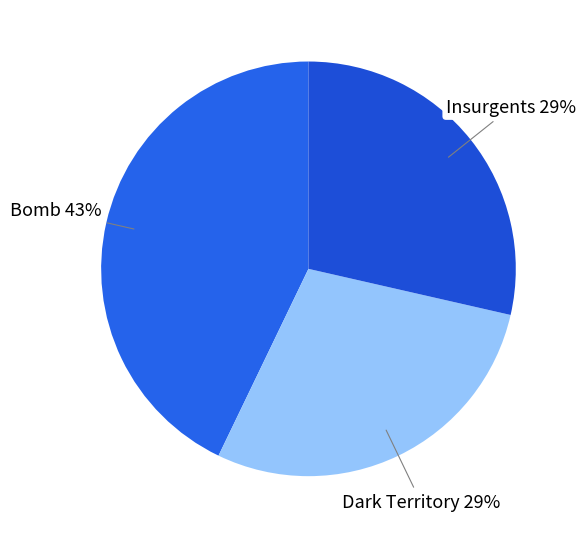

Count the number of slices in the pie.

3